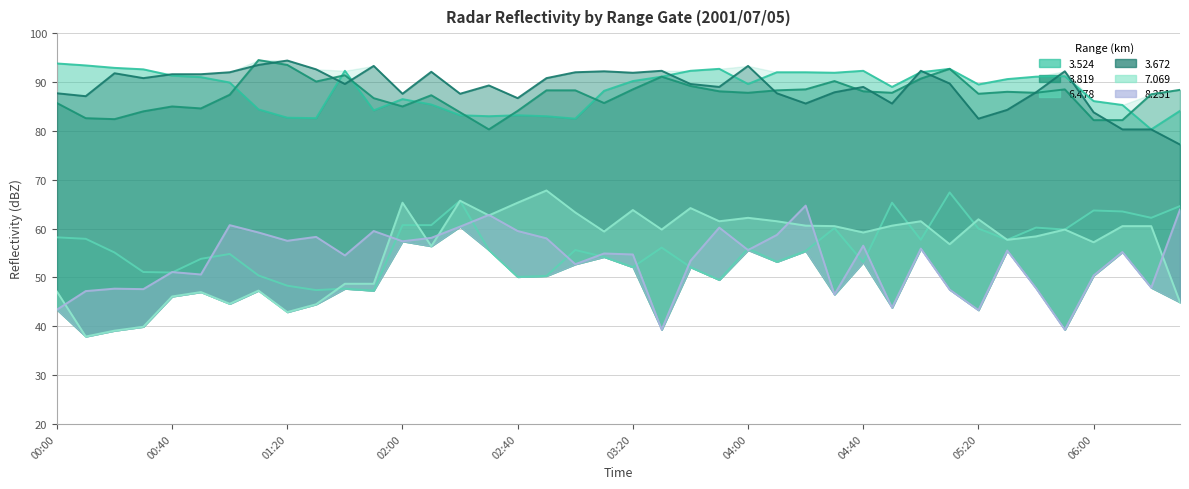

How many interior local peaks does the   6.478 series have?

11